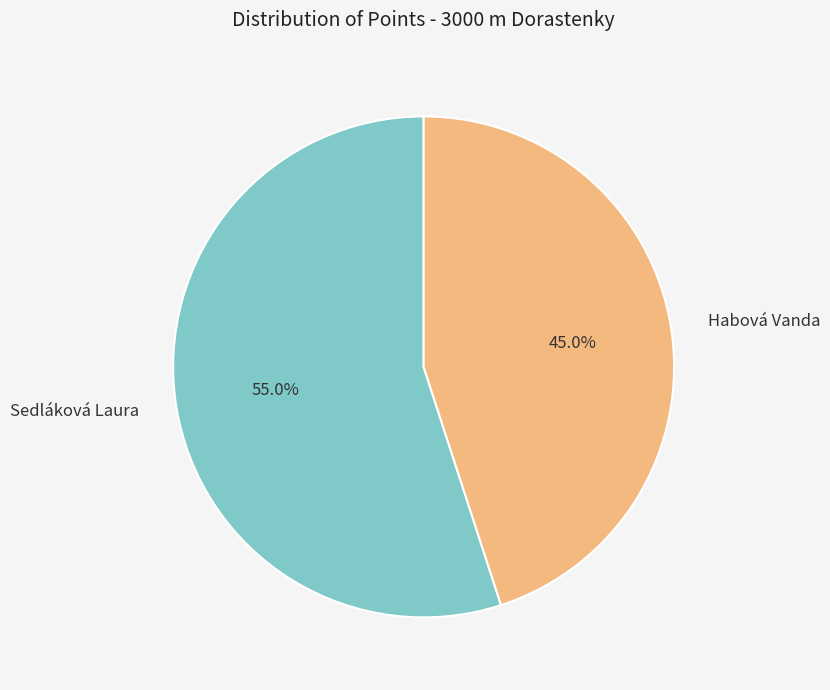

Combined, do Sedláková Laura and Habová Vanda account for over 50%?

Yes